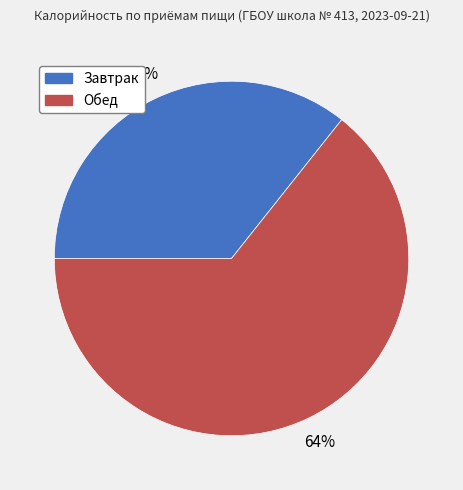

Combined, do Завтрак and Обед account for over 50%?

Yes